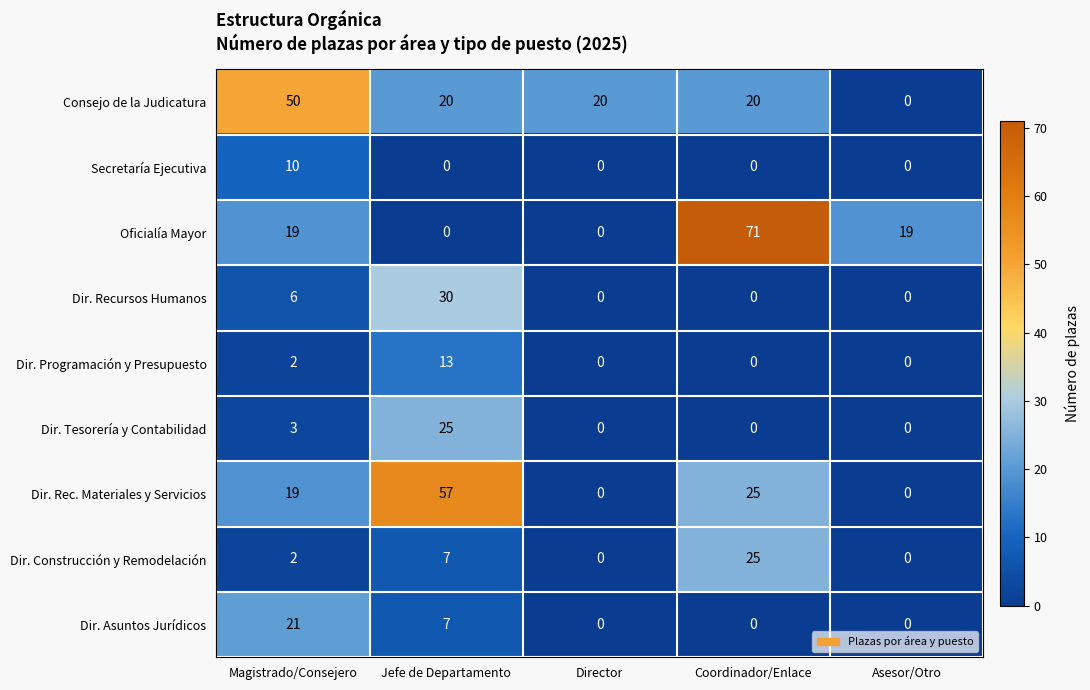

What is the difference between the second highest and minimum values in the Consejo de la Judicatura series?

20